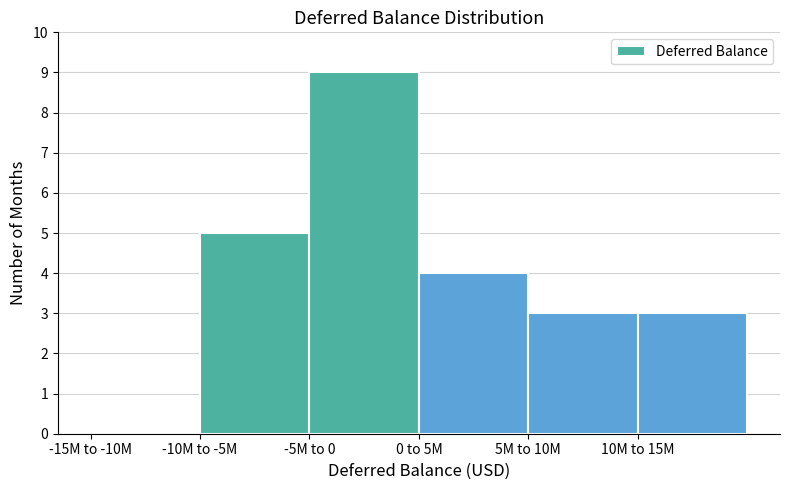

Reading left to right, list all the values displayed in this chart.

-15M to -10M=0	-10M to -5M=5	-5M to 0=9	0 to 5M=4	5M to 10M=3	10M to 15M=3